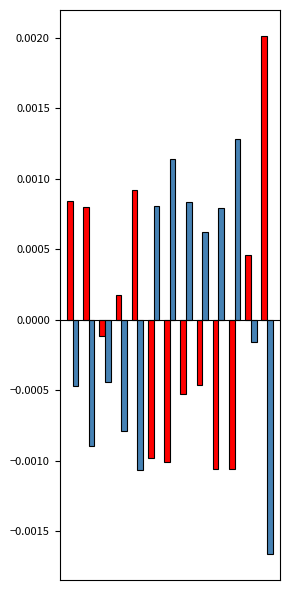

How many series are shown in this chart?

2